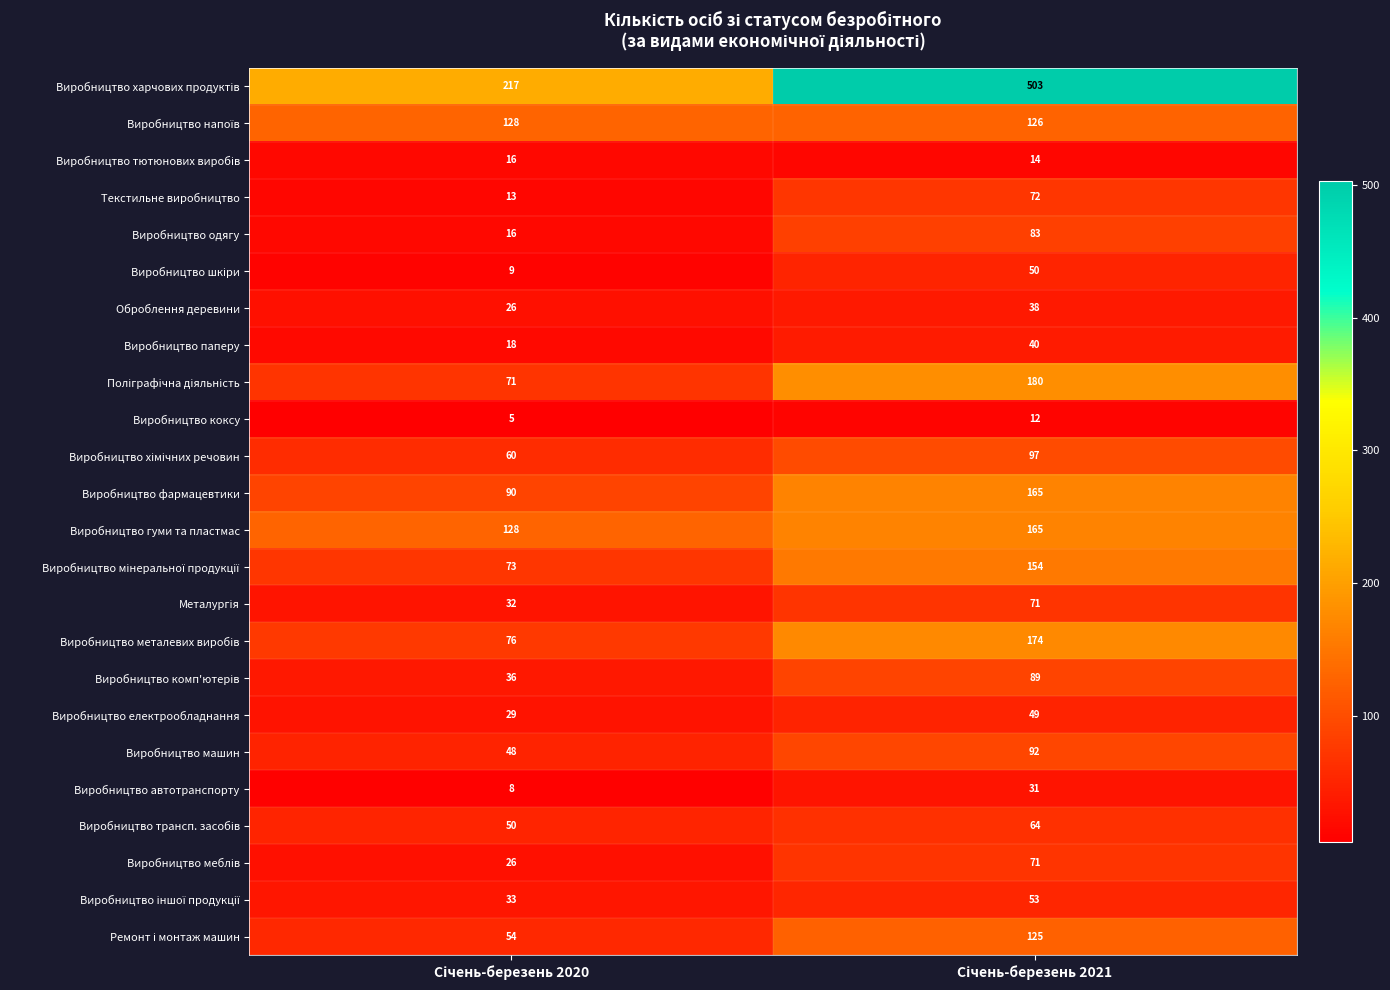

At how many categories does at least one series exceed 12?

2